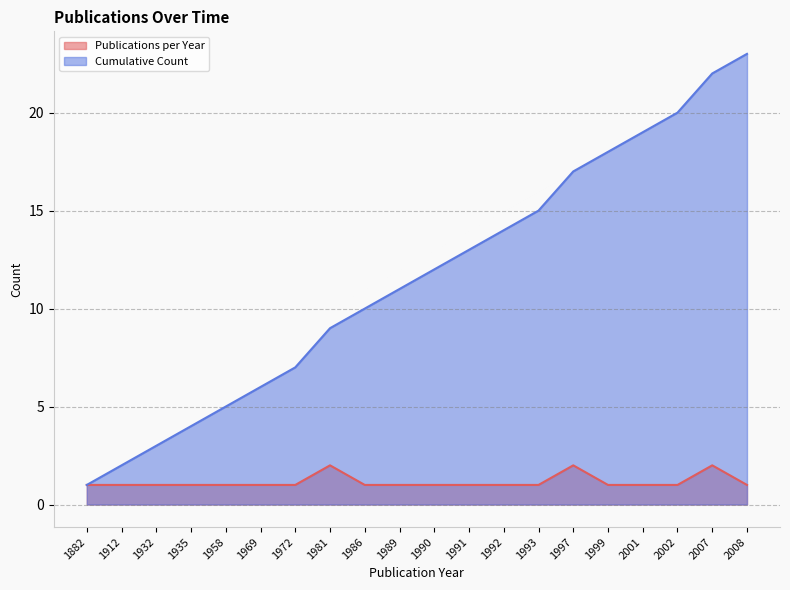

The value of Cumulative Count at 1993 is 15. True or false?

True